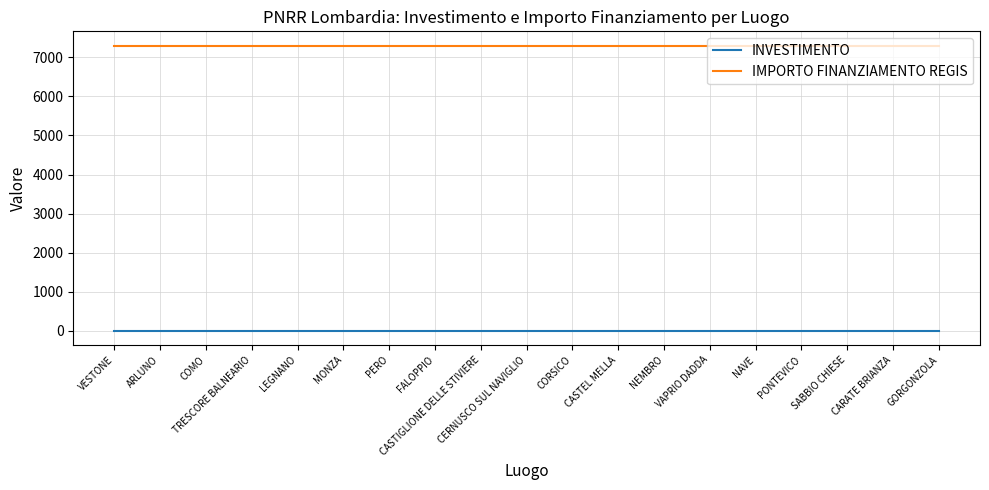

True or false: IMPORTO FINANZIAMENTO REGIS and INVESTIMENTO intersect in this chart.

False